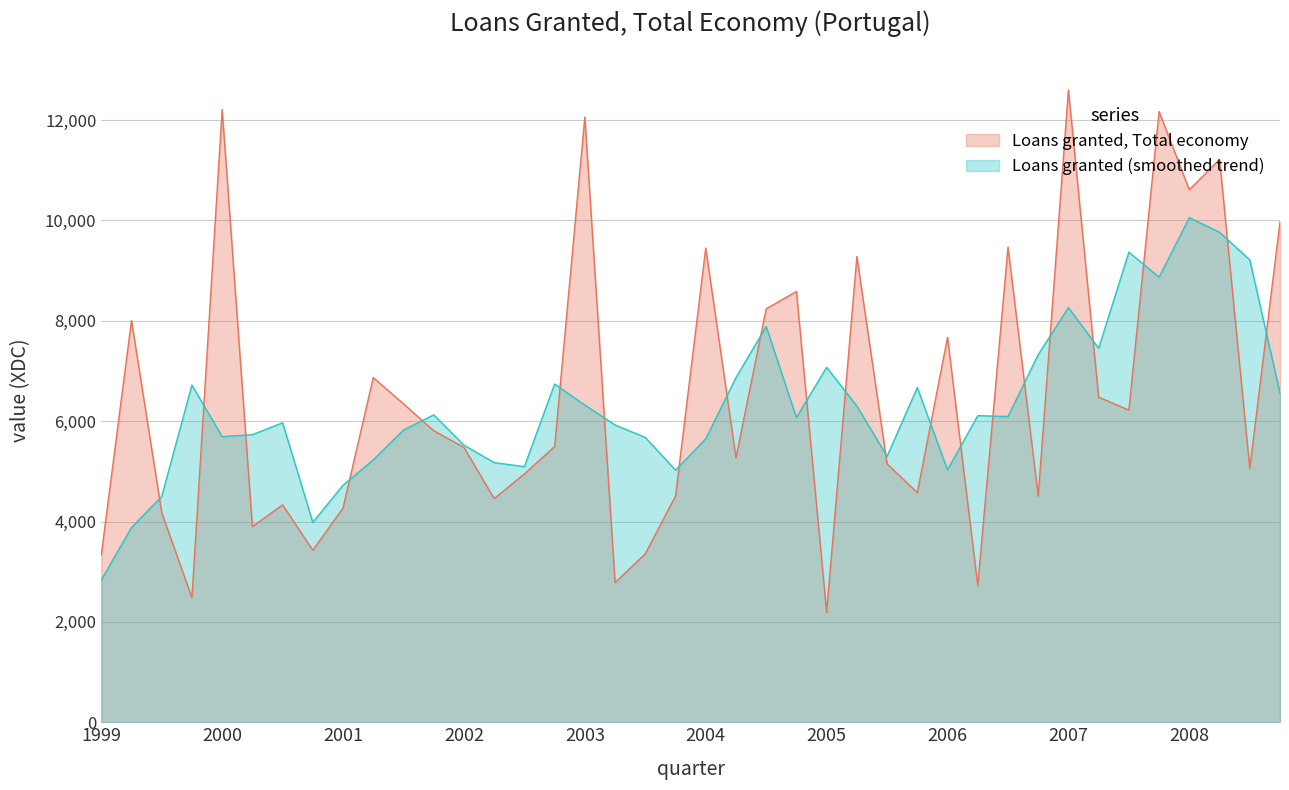

List the series in order of their overall mean, highest first.

Loans granted, Total economy, Loans granted (smoothed trend)